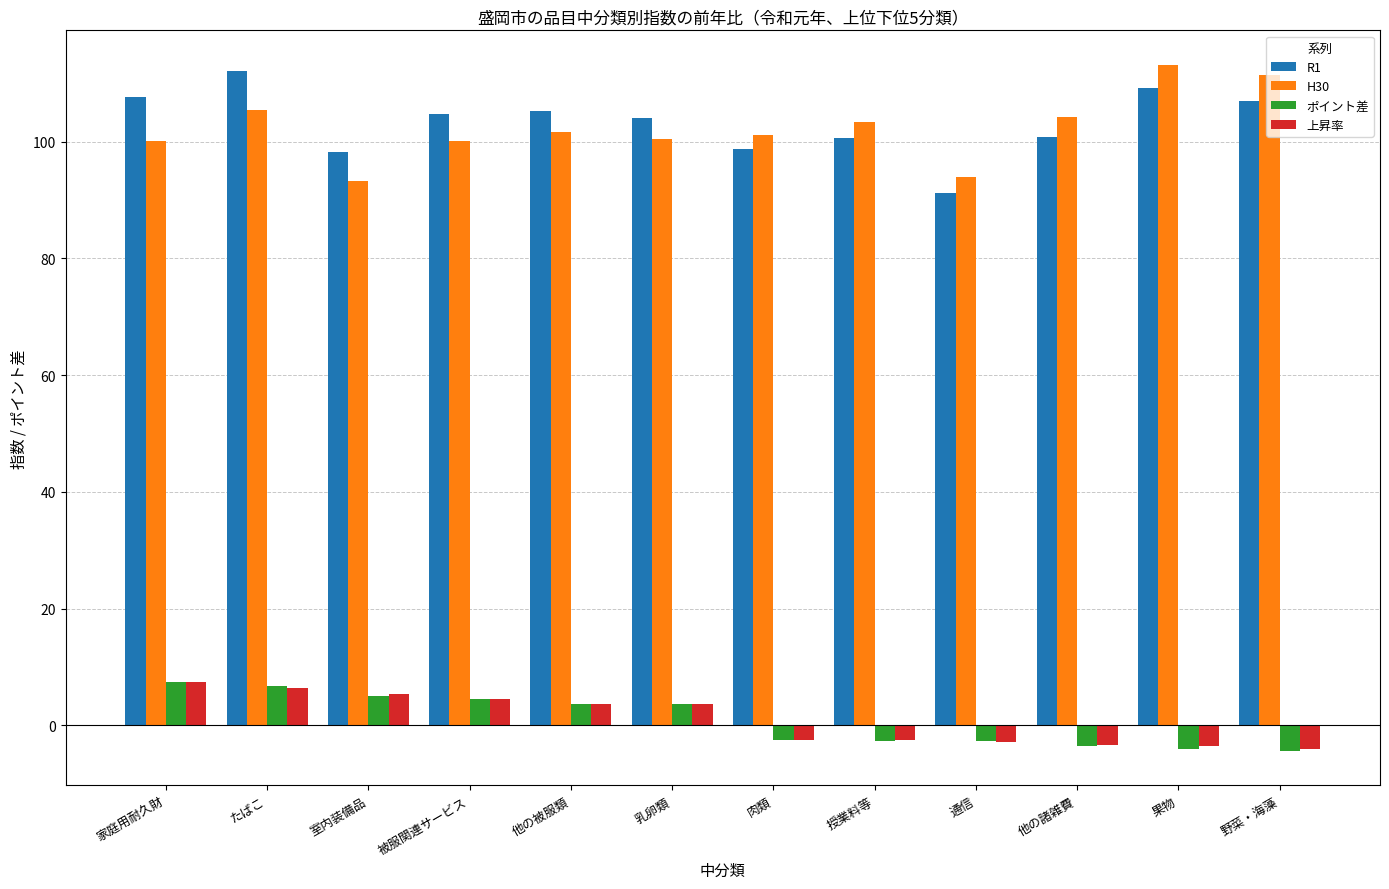

How many values in the ポイント差 series exceed 3?

6